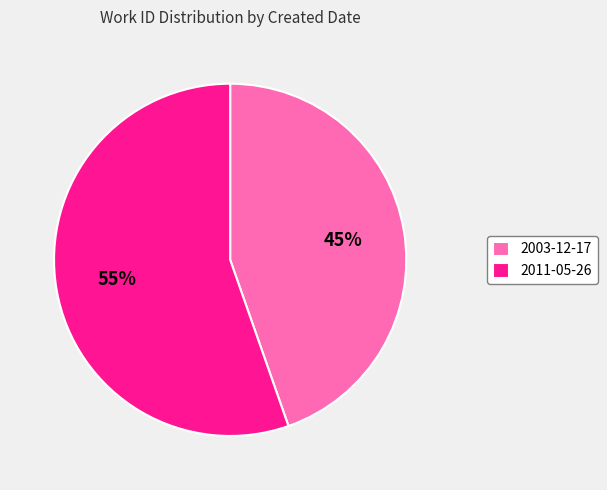

Is it true that 2011-05-26 is 55% of the pie?

True